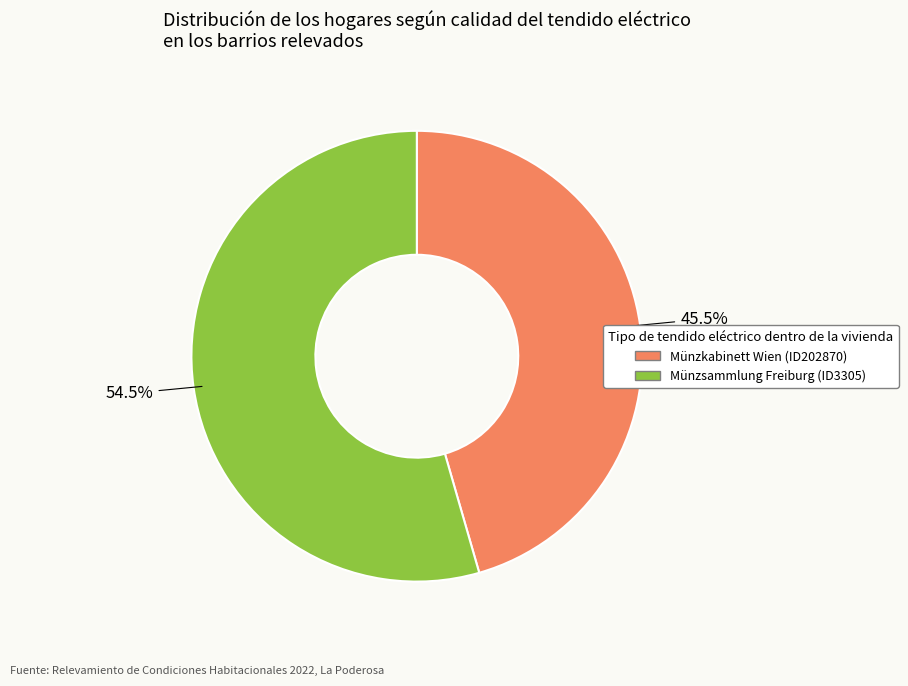

What is the largest slice in the pie chart?

Münzsammlung Freiburg (ID3305)